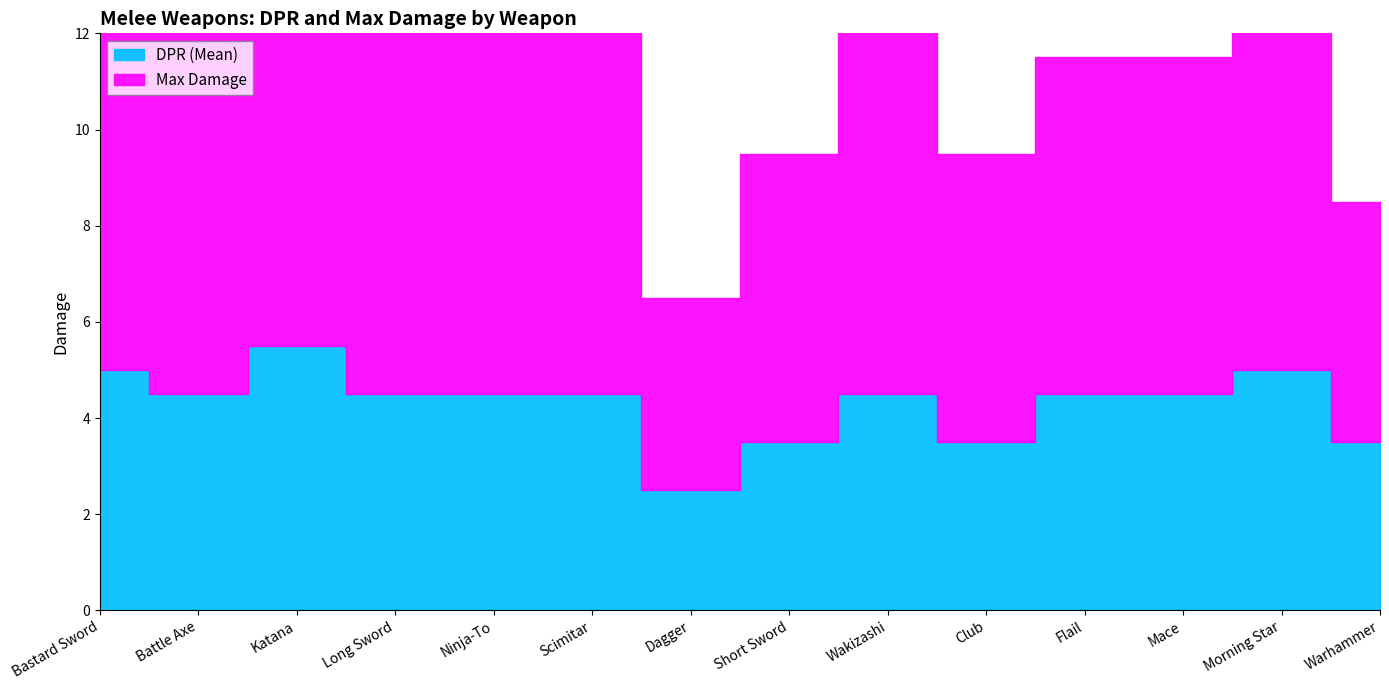

What position from the left is Ninja-To?

5